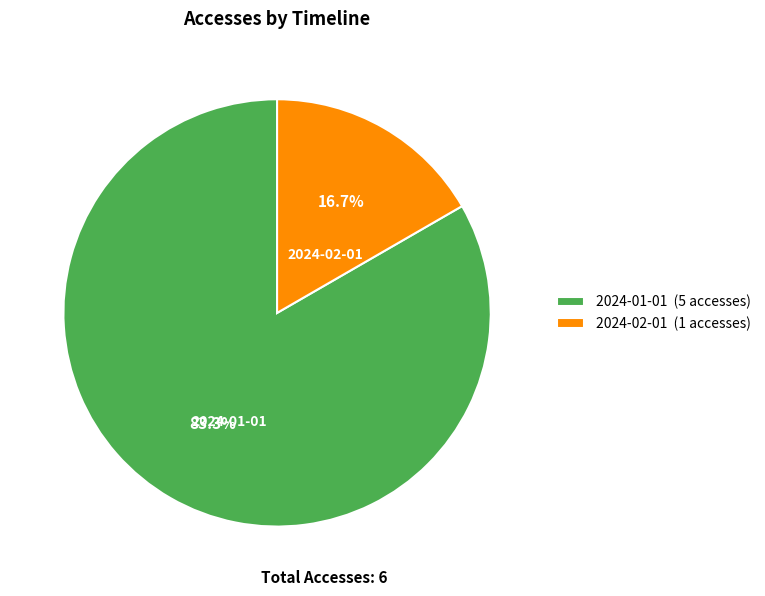

Is there a majority slice in this chart?

Yes